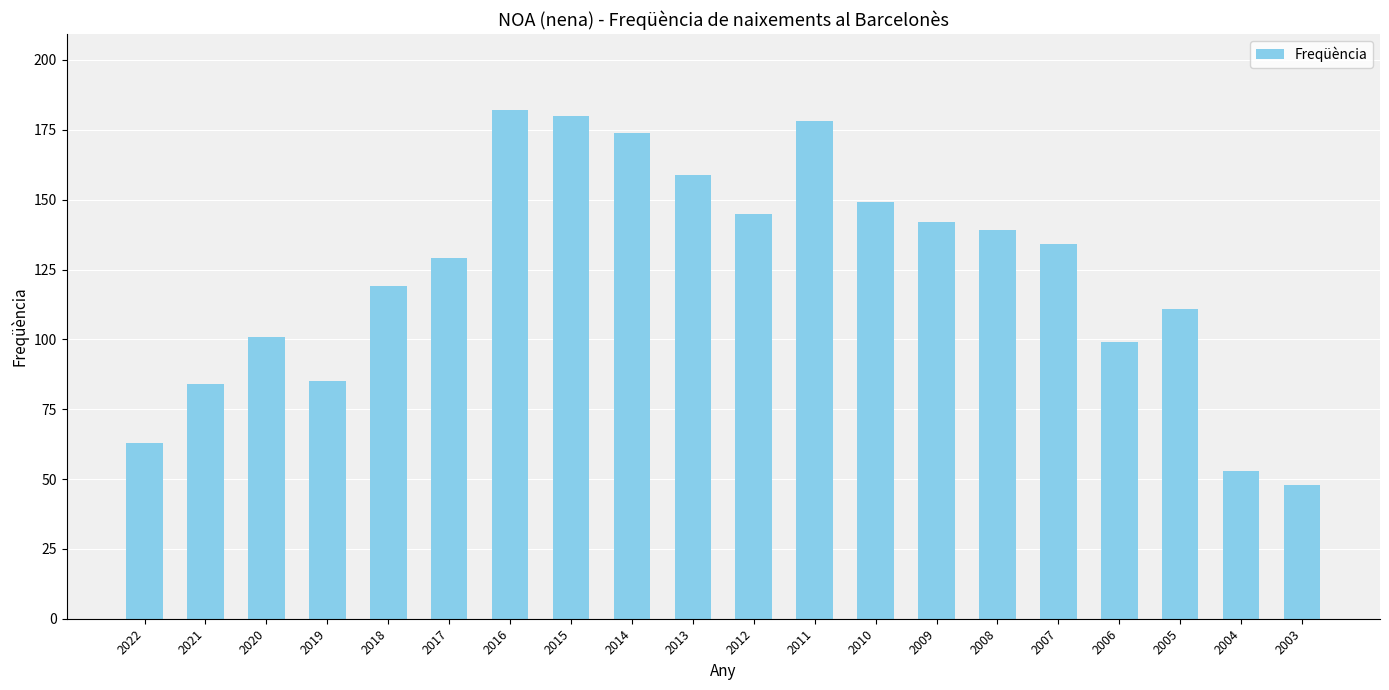

What is the difference between the maximum and second lowest values?

129